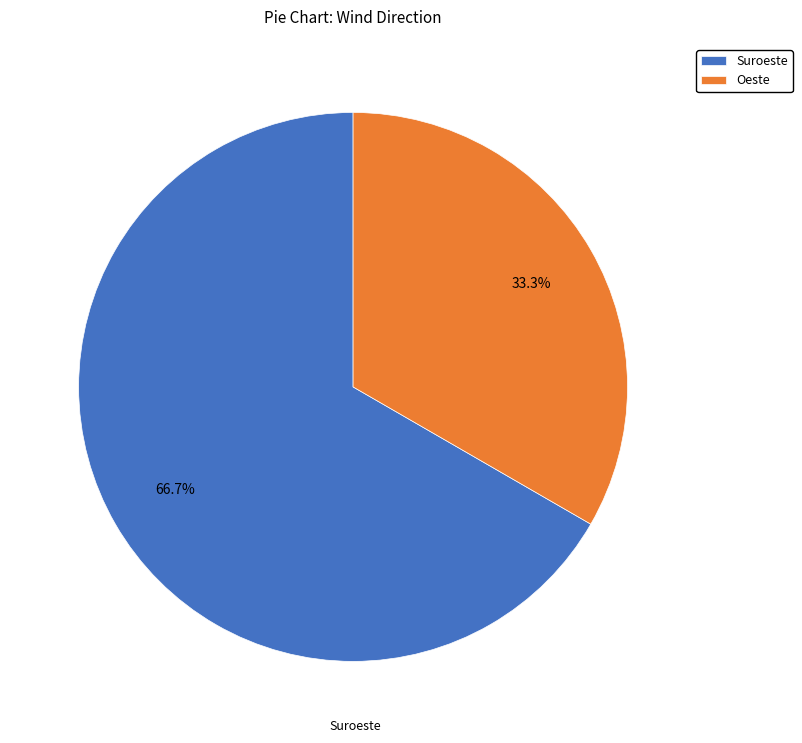

The Oeste slice represents 26% of the pie. True or false?

False